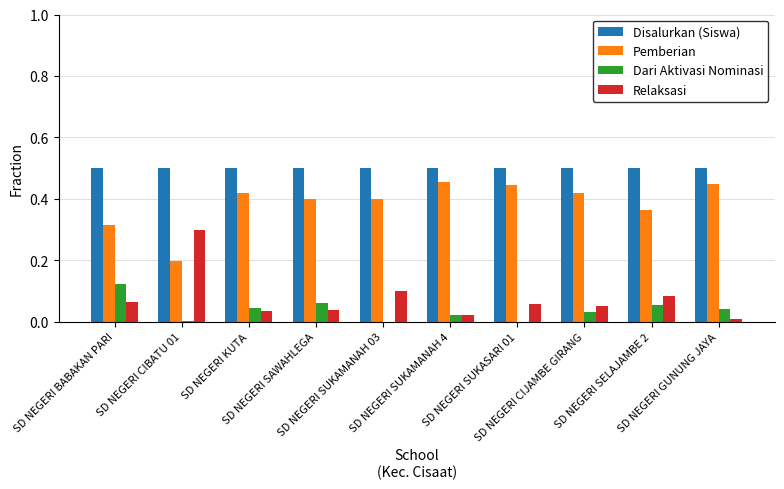

What is the sum of all Pemberian values?

3.9